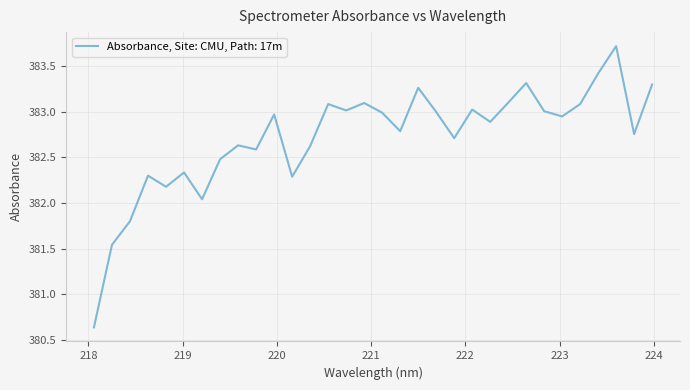

Does the chart have visible grid lines?

Yes